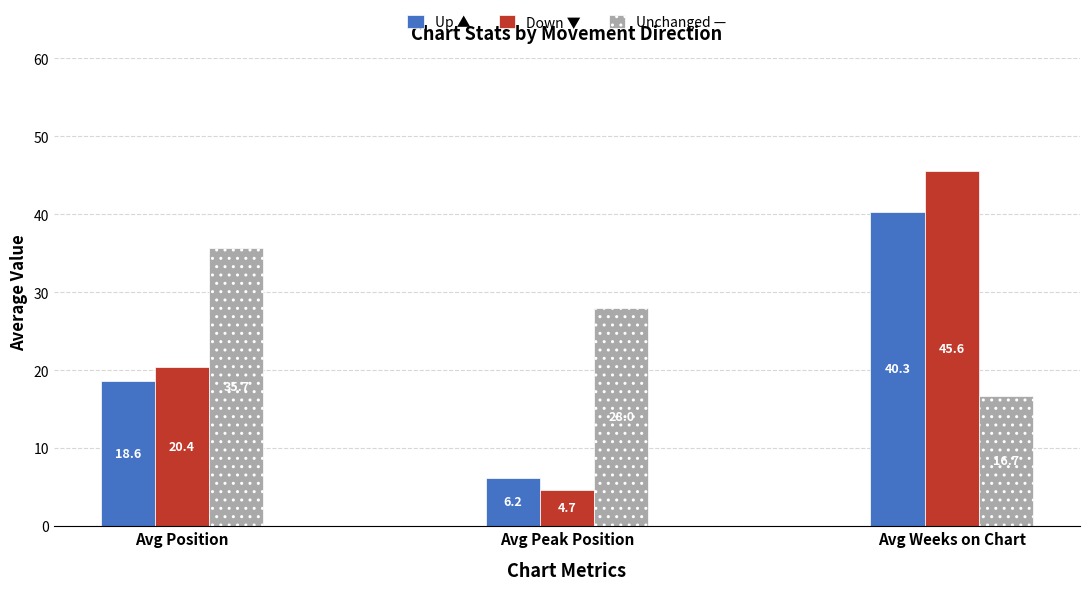

True or false: Down ▼ has a value of 74.5 at Avg Weeks on Chart.

False